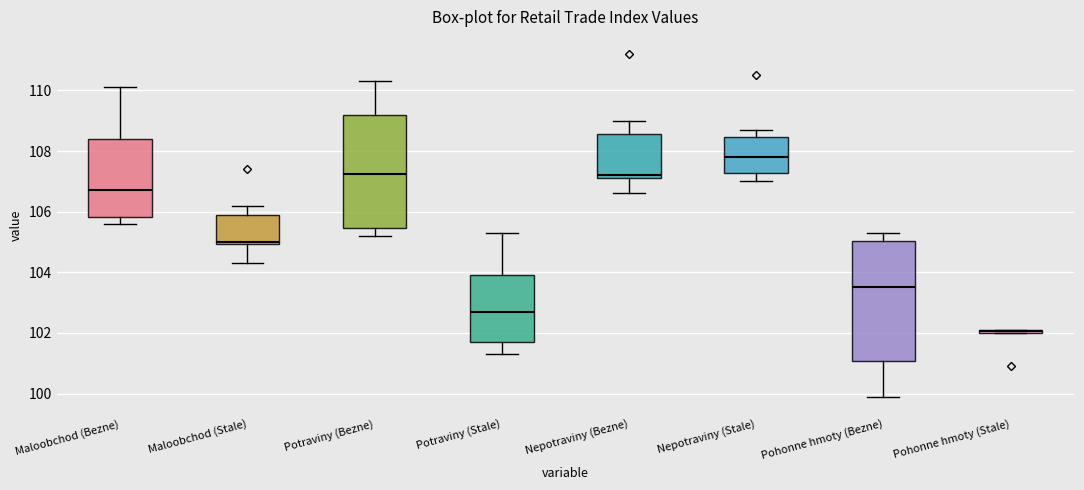

Which box has the highest median line?

Nepotraviny (Stale)